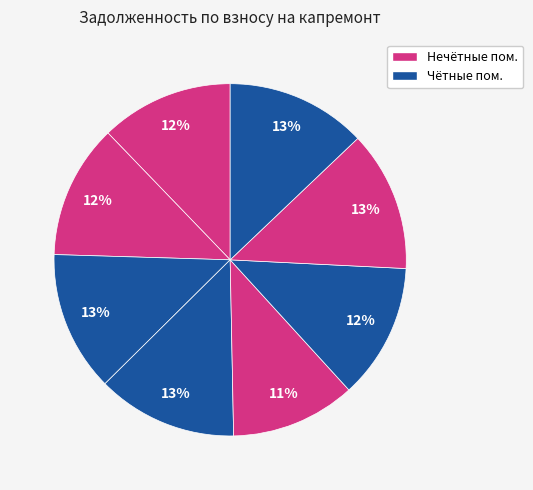

Count the number of slices in the pie.

8